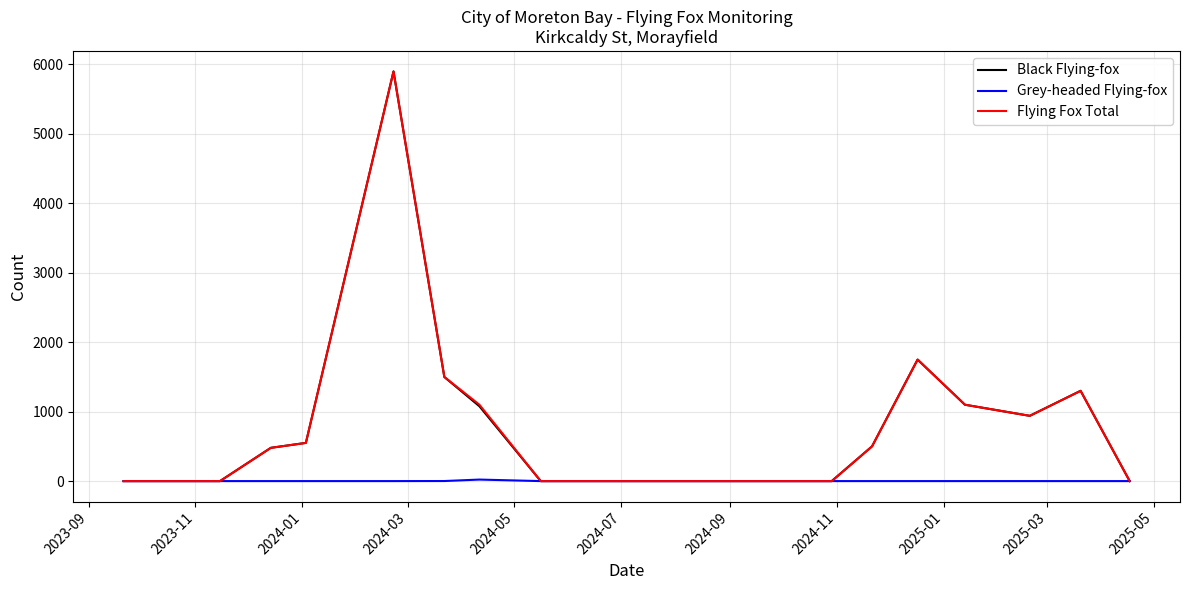

What is the highest value of the Black Flying-fox series?

5900